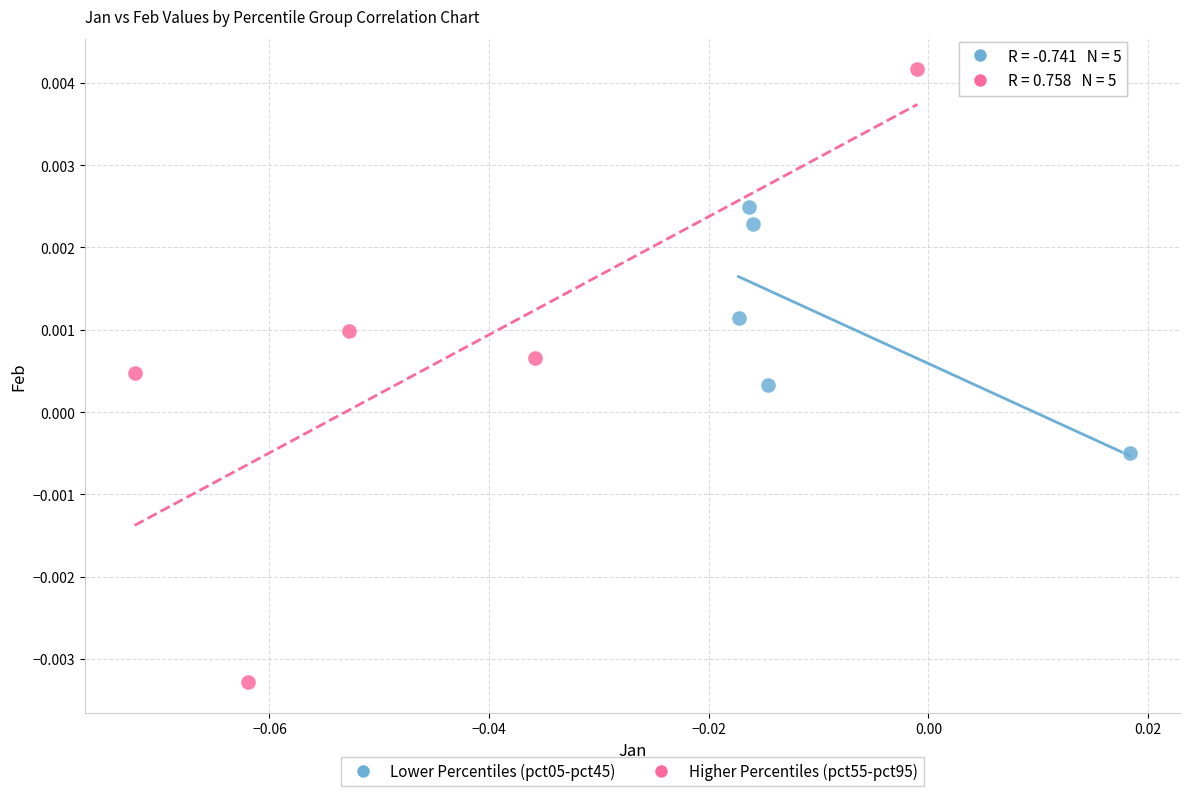

Which series contains the lowest Y value?

Higher Percentiles (pct55-pct95)